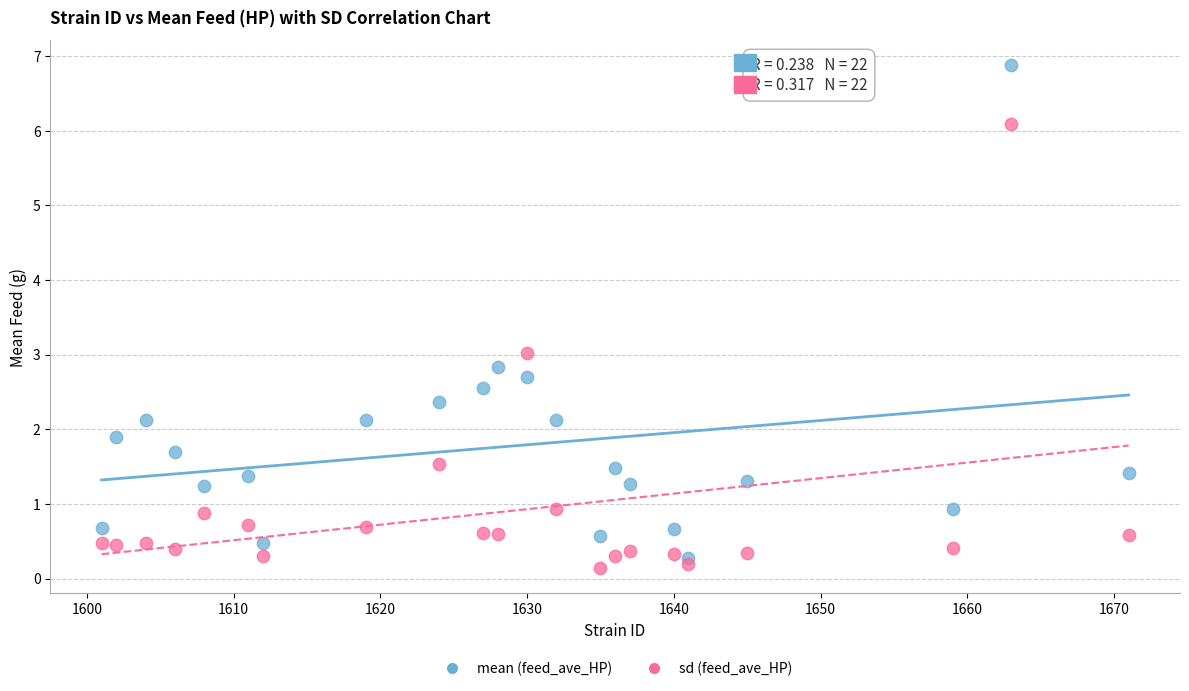

Which series contains the lowest Y value?

sd (feed_ave_HP)